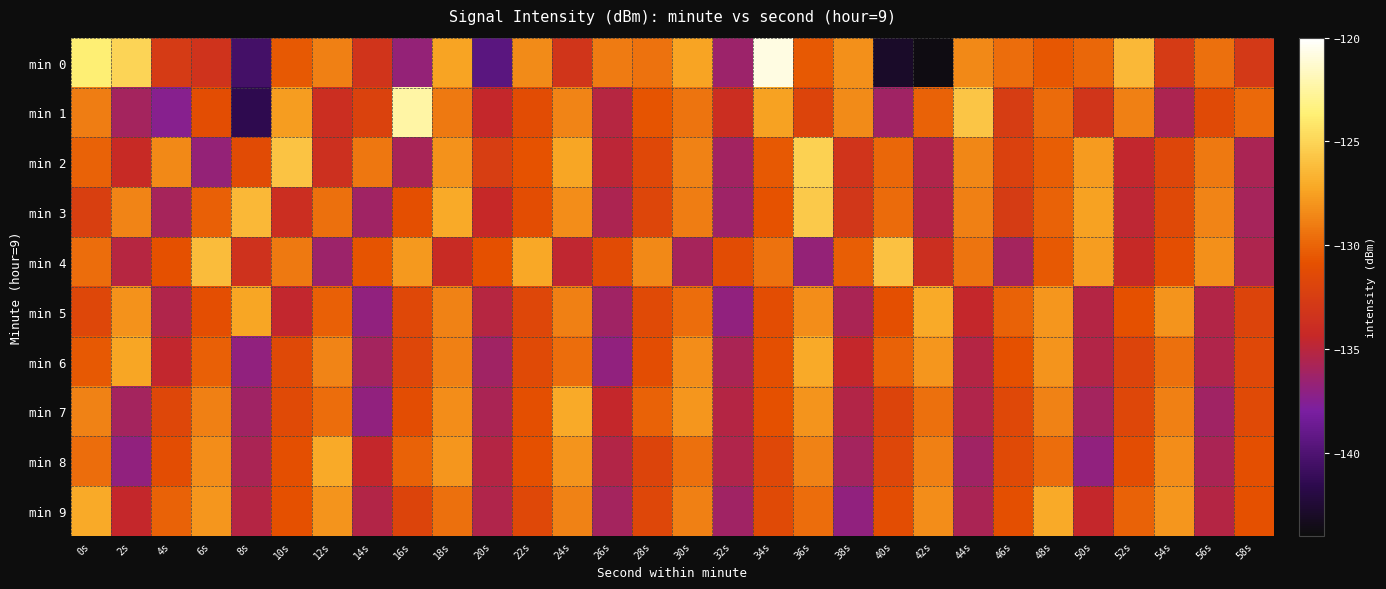

Reading left to right, what are all the values shown in this chart?

min 0: 0s=-123.7	2s=-125.0	4s=-132.7	6s=-133.4	8s=-140.5	10s=-130.5	12s=-128.9	14s=-133.2	16s=-136.7	18s=-127.4	20s=-139.4	22s=-128.4	24s=-133.2	26s=-129.0	28s=-129.4	30s=-127.4	32s=-136.4	34s=-120.8	36s=-130.4	38s=-128.2	40s=-142.9	42s=-143.8	44s=-128.5	46s=-129.6	48s=-130.6	50s=-129.8	52s=-126.4	54s=-132.7	56s=-129.5	58s=-132.9
min 1: 0s=-129.0	2s=-136.0	4s=-137.4	6s=-131.1	8s=-141.5	10s=-127.6	12s=-133.8	14s=-132.1	16s=-122.4	18s=-129.2	20s=-134.5	22s=-131.2	24s=-128.7	26s=-135.1	28s=-130.6	30s=-129.3	32s=-133.8	34s=-127.5	36s=-131.9	38s=-128.4	40s=-136.2	42s=-130.1	44s=-125.8	46s=-132.5	48s=-129.7	50s=-133.2	52s=-128.9	54s=-135.6	56s=-131.4	58s=-129.8
min 2: 0s=-130.1	2s=-134.2	4s=-128.5	6s=-136.7	8s=-131.3	10s=-125.9	12s=-133.6	14s=-129.2	16s=-135.8	18s=-128.1	20s=-132.4	22s=-130.7	24s=-127.3	26s=-134.9	28s=-131.6	30s=-128.8	32s=-136.1	34s=-130.5	36s=-125.2	38s=-133.3	40s=-129.9	42s=-135.4	44s=-128.6	46s=-132.1	48s=-130.3	50s=-127.7	52s=-134.6	54s=-131.8	56s=-129.1	58s=-135.7
min 3: 0s=-132.3	2s=-128.7	4s=-135.9	6s=-130.2	8s=-126.4	10s=-133.8	12s=-129.5	14s=-136.2	16s=-130.9	18s=-127.1	20s=-134.4	22s=-131.1	24s=-128.3	26s=-135.6	28s=-131.8	30s=-129.0	32s=-136.3	34s=-130.7	36s=-125.6	38s=-133.1	40s=-129.7	42s=-135.2	44s=-128.9	46s=-132.6	48s=-130.1	50s=-127.5	52s=-134.8	54s=-131.5	56s=-128.7	58s=-135.9
min 4: 0s=-129.6	2s=-135.1	4s=-130.8	6s=-126.2	8s=-133.5	10s=-129.1	12s=-136.4	14s=-130.6	16s=-127.8	18s=-134.1	20s=-130.8	22s=-127.2	24s=-134.7	26s=-131.3	28s=-128.5	30s=-135.9	32s=-131.2	34s=-129.4	36s=-136.7	38s=-130.3	40s=-126.0	42s=-133.7	44s=-129.3	46s=-136.0	48s=-130.5	50s=-127.6	52s=-134.3	54s=-131.0	56s=-128.2	58s=-135.5
min 5: 0s=-131.7	2s=-128.1	4s=-135.4	6s=-131.0	8s=-127.3	10s=-134.6	12s=-130.2	14s=-136.9	16s=-131.6	18s=-128.8	20s=-135.1	22s=-131.7	24s=-128.9	26s=-136.2	28s=-131.4	30s=-129.6	32s=-136.9	34s=-131.1	36s=-128.3	38s=-135.7	40s=-130.9	42s=-127.1	44s=-134.5	46s=-130.1	48s=-127.9	50s=-135.2	52s=-130.8	54s=-128.0	56s=-135.3	58s=-131.9
min 6: 0s=-130.5	2s=-127.3	4s=-134.6	6s=-130.2	8s=-136.9	10s=-131.5	12s=-128.7	14s=-136.0	16s=-131.7	18s=-128.9	20s=-136.2	22s=-131.4	24s=-129.6	26s=-136.9	28s=-131.1	30s=-128.3	32s=-135.7	34s=-130.9	36s=-127.1	38s=-134.5	40s=-130.1	42s=-127.9	44s=-135.2	46s=-130.8	48s=-128.0	50s=-135.3	52s=-131.9	54s=-129.5	56s=-135.4	58s=-131.6
min 7: 0s=-128.8	2s=-136.0	4s=-131.7	6s=-128.9	8s=-136.2	10s=-131.4	12s=-129.6	14s=-136.9	16s=-131.1	18s=-128.3	20s=-135.7	22s=-130.9	24s=-127.1	26s=-134.5	28s=-130.1	30s=-127.9	32s=-135.2	34s=-130.8	36s=-128.0	38s=-135.3	40s=-131.9	42s=-129.5	44s=-135.4	46s=-131.6	48s=-128.8	50s=-136.0	52s=-131.7	54s=-128.9	56s=-136.2	58s=-131.4
min 8: 0s=-129.6	2s=-136.9	4s=-131.1	6s=-128.3	8s=-135.7	10s=-130.9	12s=-127.1	14s=-134.5	16s=-130.1	18s=-127.9	20s=-135.2	22s=-130.8	24s=-128.0	26s=-135.3	28s=-131.9	30s=-129.5	32s=-135.4	34s=-131.6	36s=-128.8	38s=-136.0	40s=-131.7	42s=-128.9	44s=-136.2	46s=-131.4	48s=-129.6	50s=-136.9	52s=-131.1	54s=-128.3	56s=-135.7	58s=-130.9
min 9: 0s=-127.1	2s=-134.5	4s=-130.1	6s=-127.9	8s=-135.2	10s=-130.8	12s=-128.0	14s=-135.3	16s=-131.9	18s=-129.5	20s=-135.4	22s=-131.6	24s=-128.8	26s=-136.0	28s=-131.7	30s=-128.9	32s=-136.2	34s=-131.4	36s=-129.6	38s=-136.9	40s=-131.1	42s=-128.3	44s=-135.7	46s=-130.9	48s=-127.1	50s=-134.5	52s=-130.1	54s=-127.9	56s=-135.2	58s=-130.8